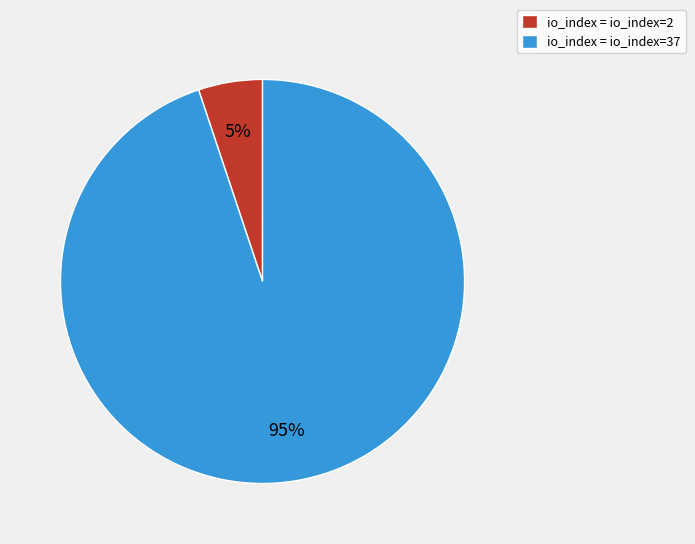

Is there any slice that represents more than half of the pie?

Yes